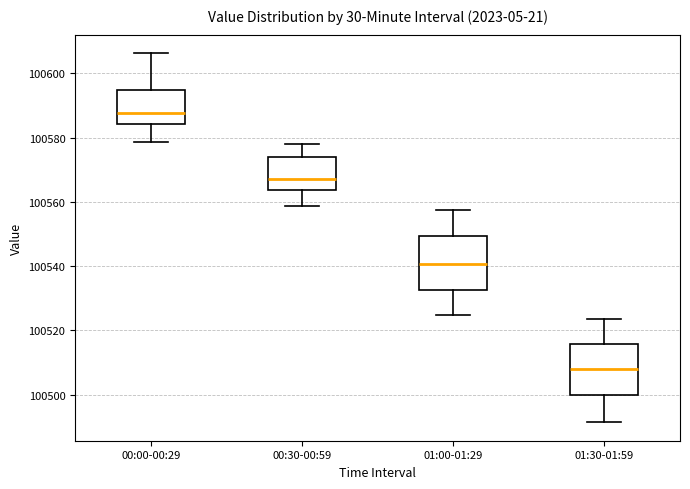

Reading left to right, read every box against the y-axis: the position of its median line, the range the box covers, and the ends of its whiskers. The values are not printed on the chart, so give them approximately, as read against the axis.

00:00-00:29: median 100588, box 100584 to 100594, whiskers 100578 to 100606
00:30-00:59: median 100566, box 100564 to 100574, whiskers 100558 to 100578
01:00-01:29: median 100540, box 100532 to 100550, whiskers 100524 to 100558
01:30-01:59: median 100508, box 100500 to 100516, whiskers 100492 to 100524